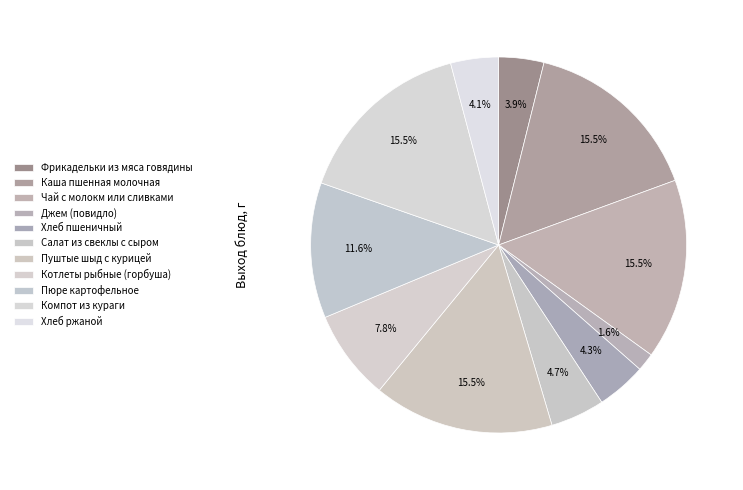

What is the change in value from Салат из свеклы с сыром to Пюре картофельное?

+90